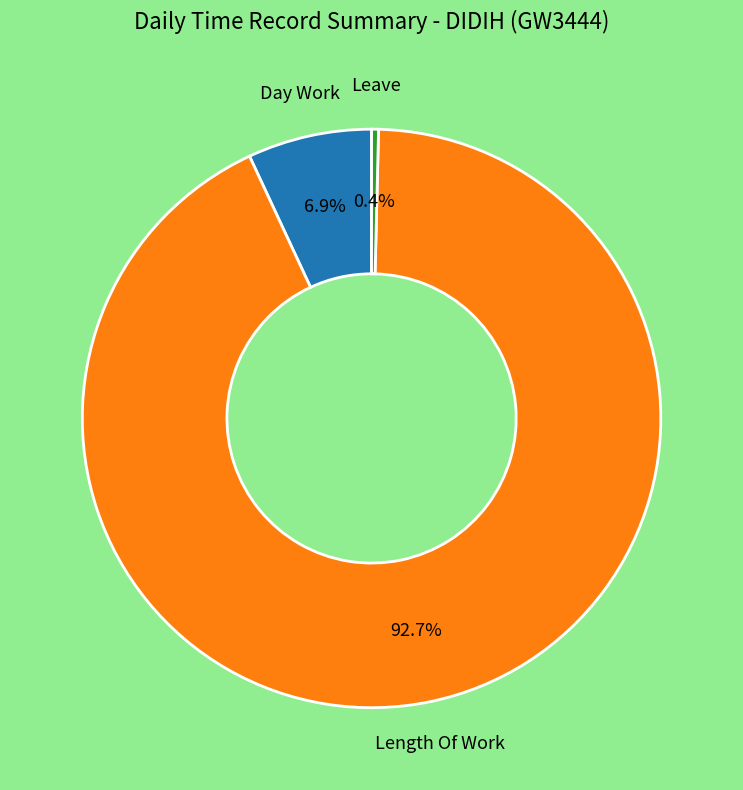

Is there a majority slice in this chart?

Yes